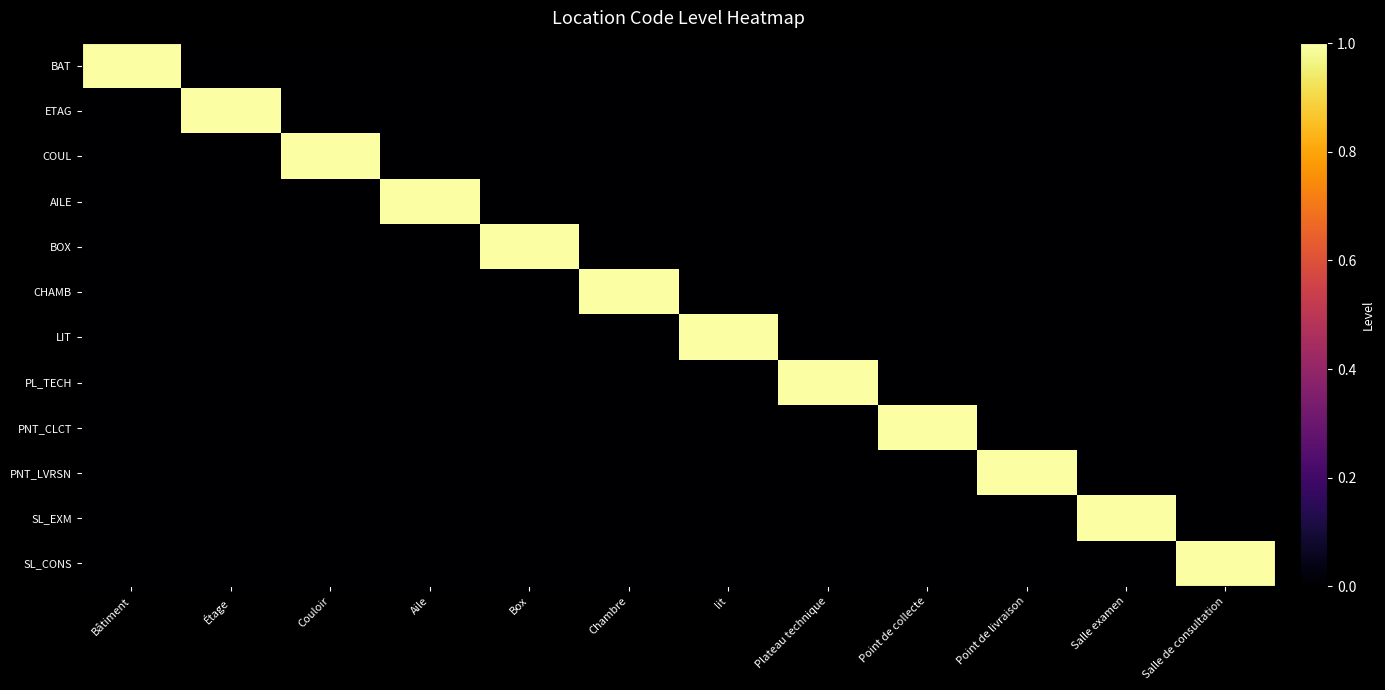

At which category is the sum across all series the highest?

Bâtiment